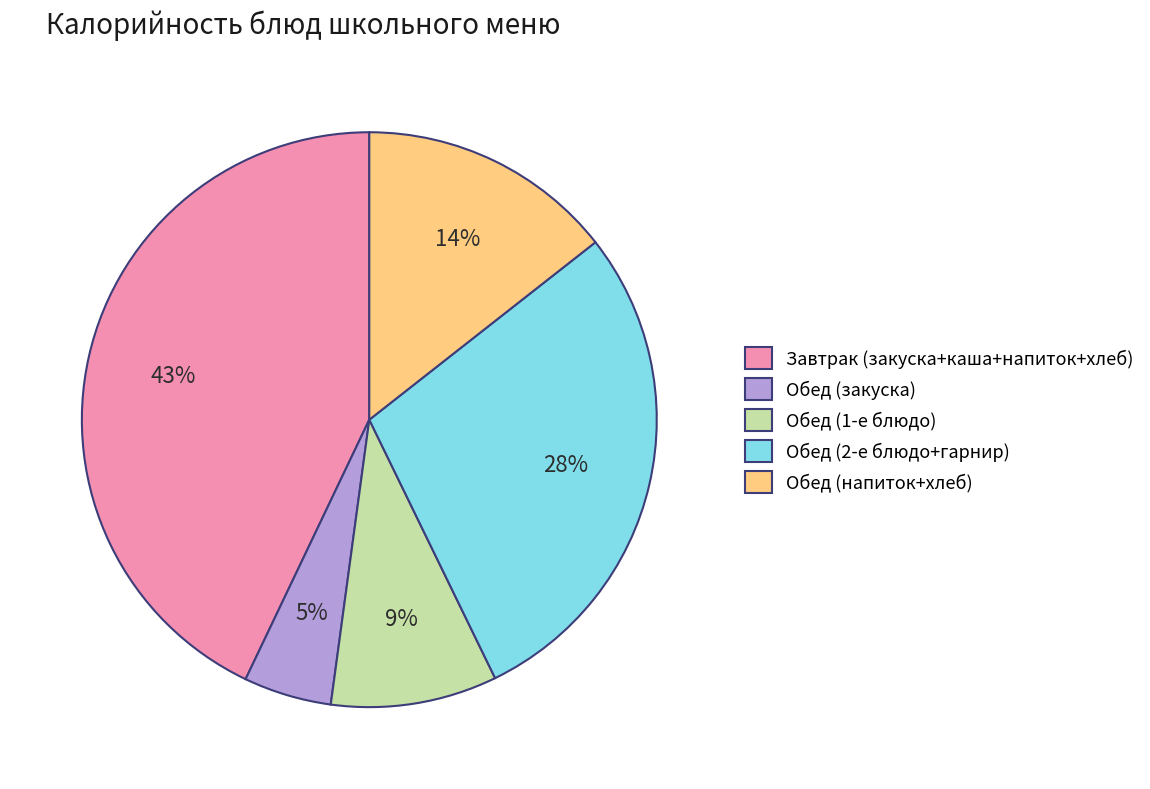

What percentage is the Обед (1-е блюдо) slice, to the nearest percent?

9%